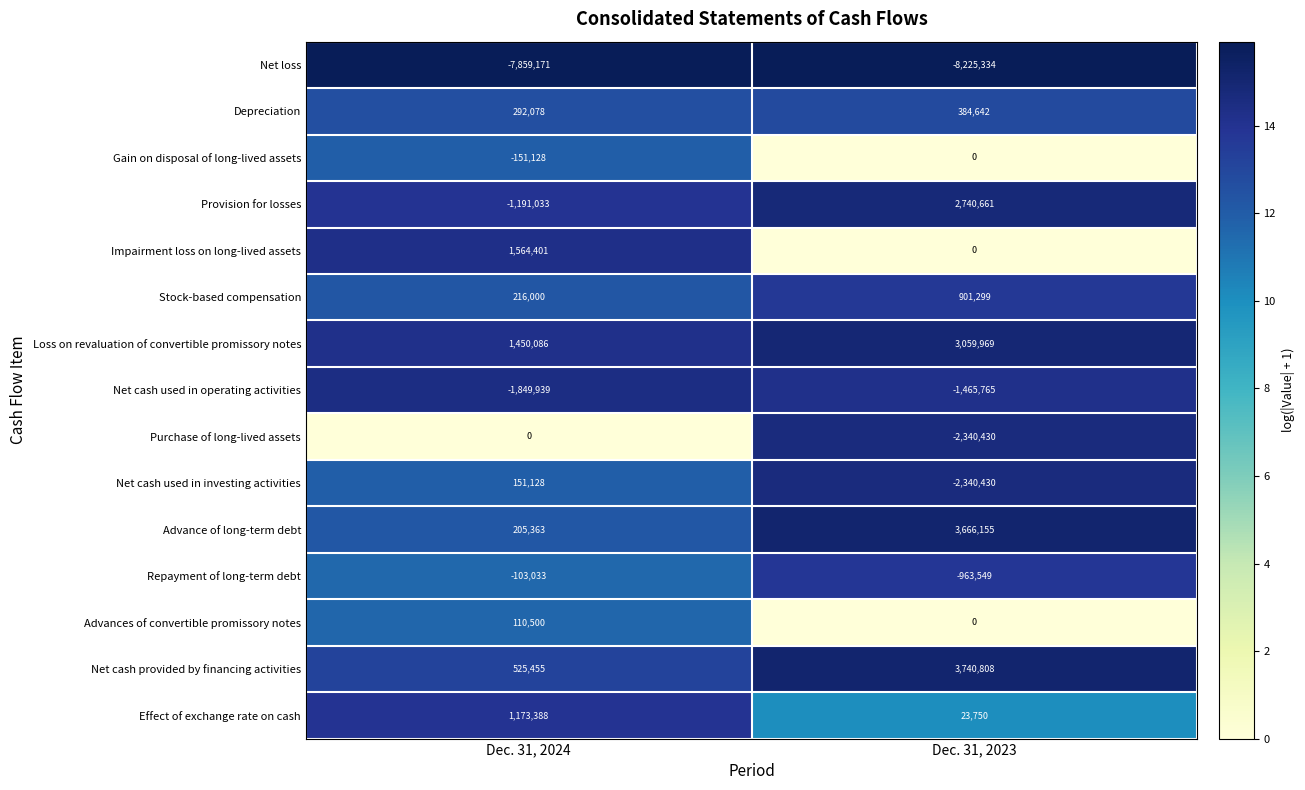

What is the average value of the Repayment of long-term debt series?

-533291